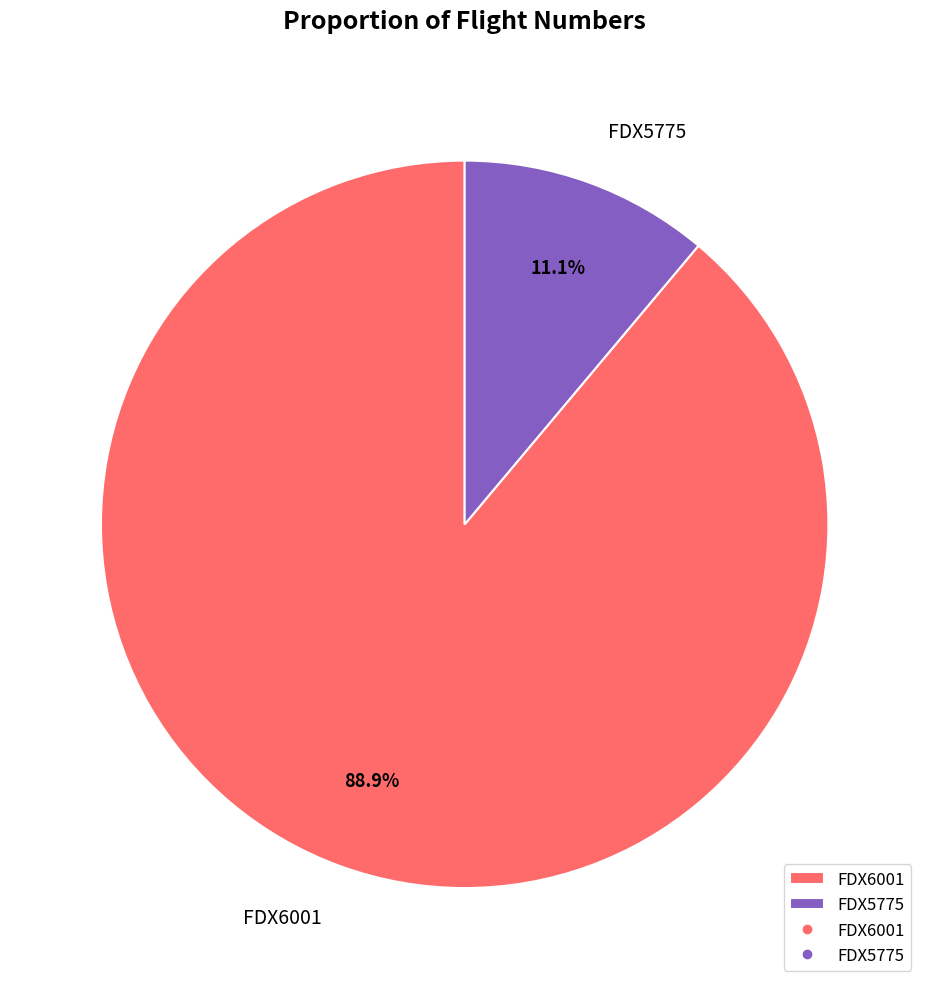

Does FDX5775 account for over 50% of the chart?

No